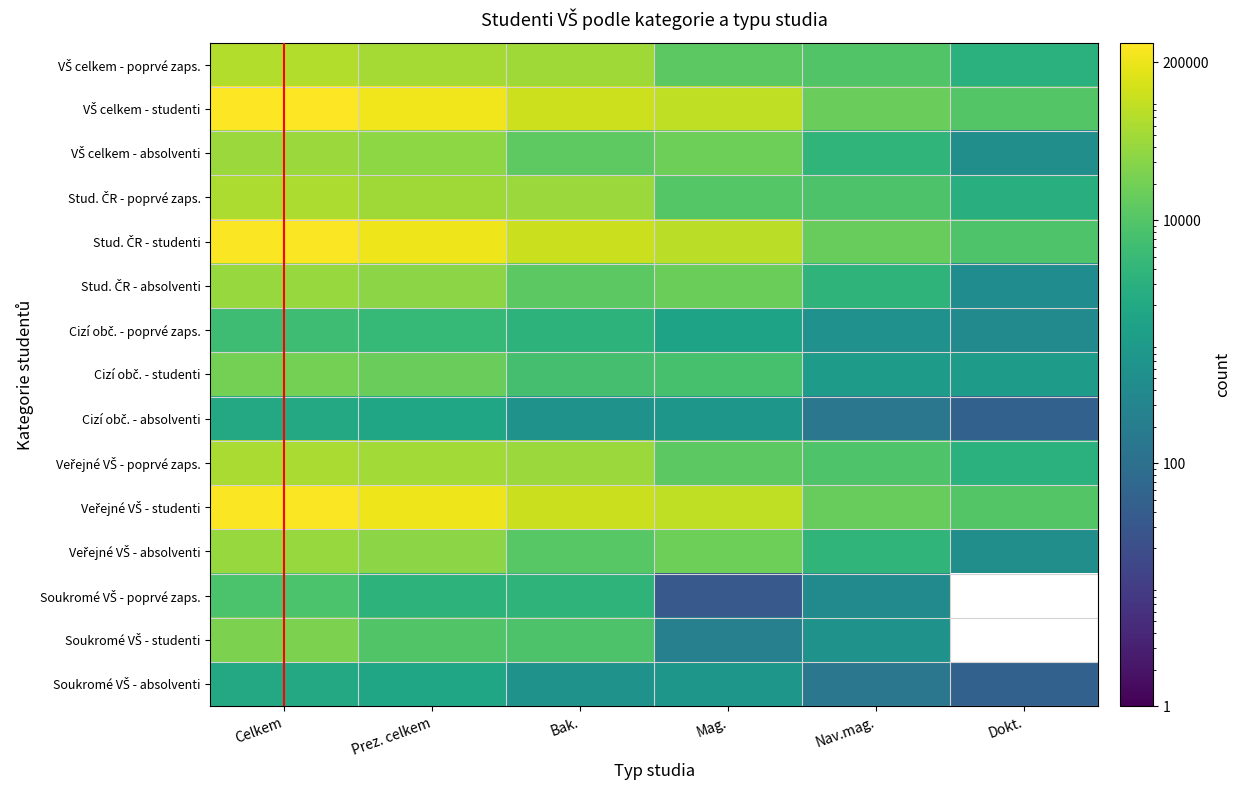

At which category does the chart reach its peak across all series?

Celkem